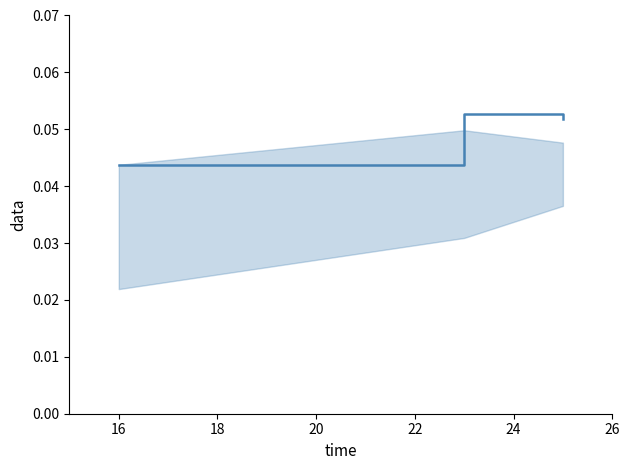

Between 16 and 14, which is larger?

16